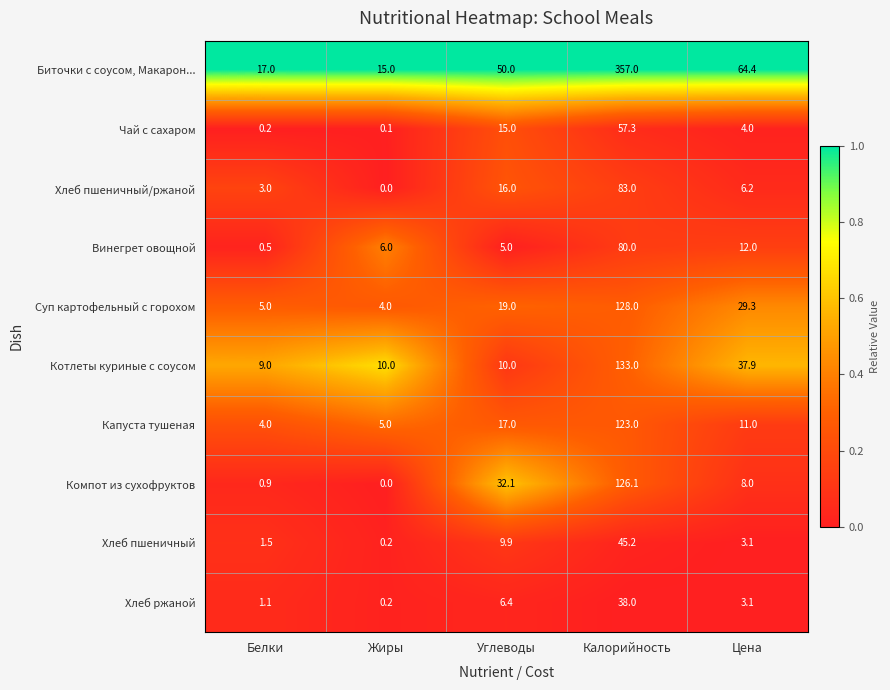

How many distinct data groups are displayed?

10